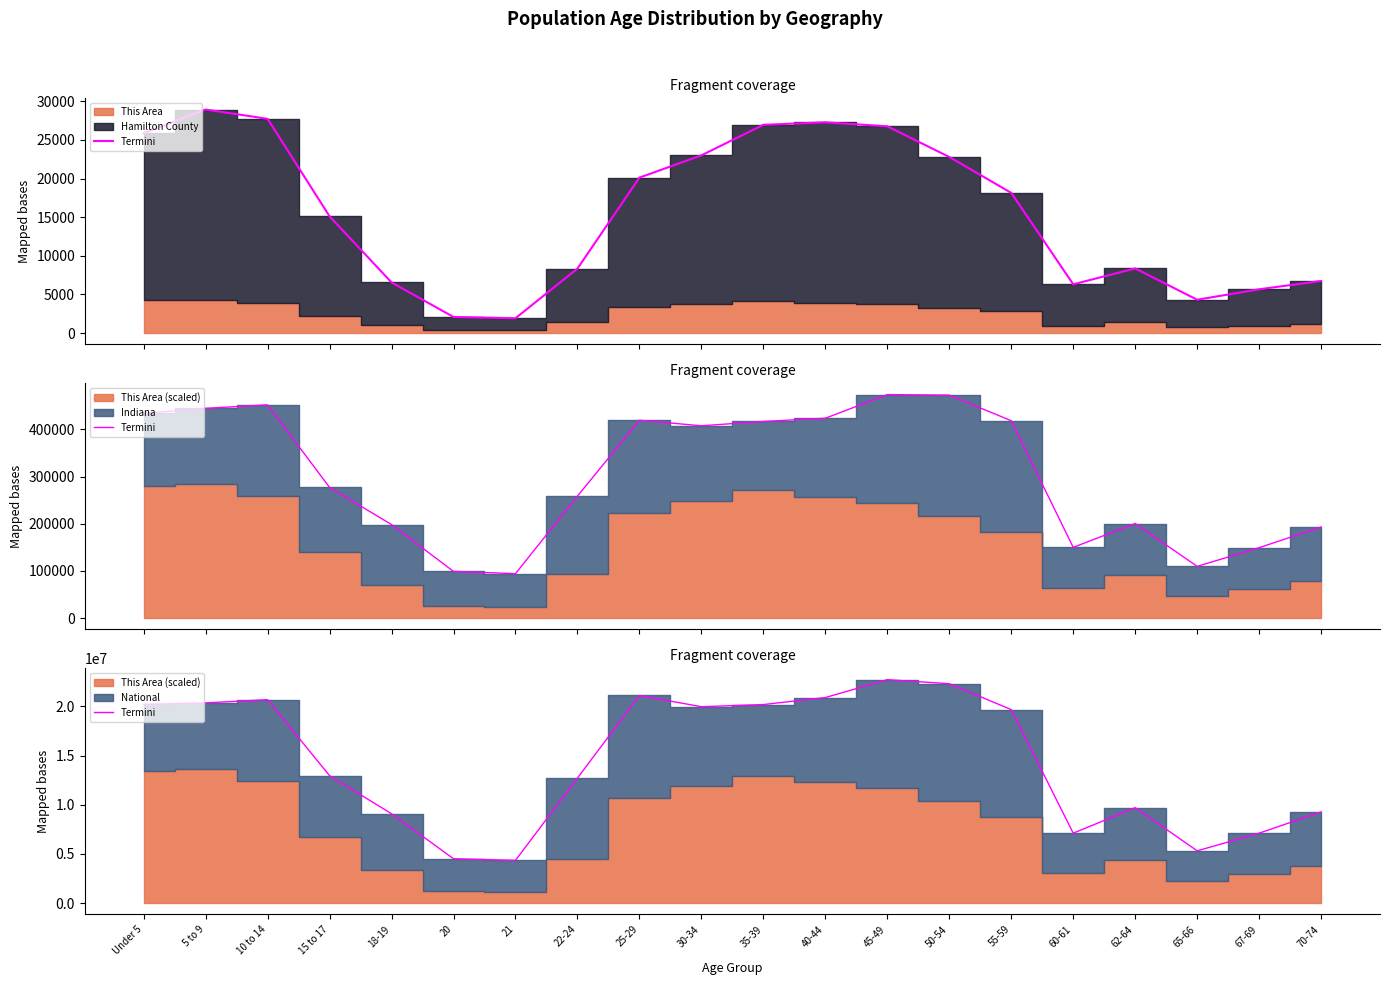

How many data points are less than 19664805?

10